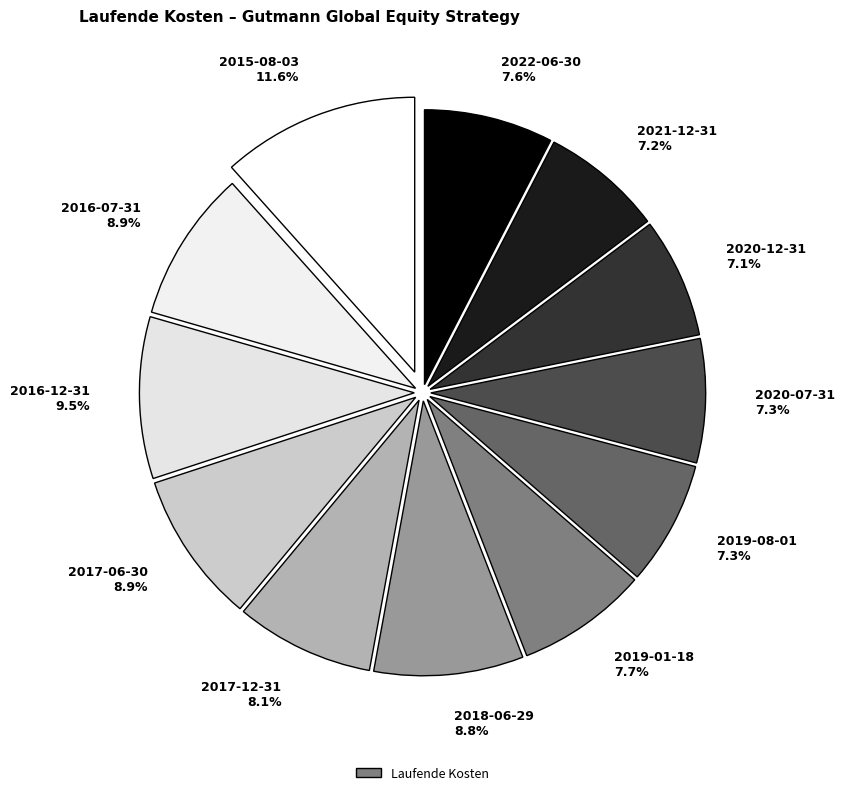

To the nearest percent, what portion does 2016-07-31 represent?

9%